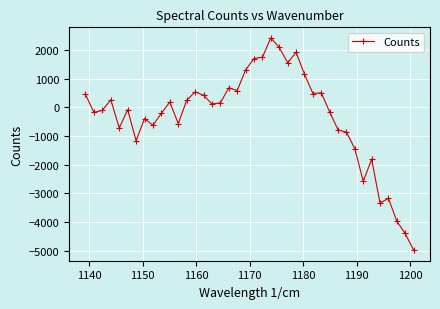

What is the value of the 19th point from the left?

583.2